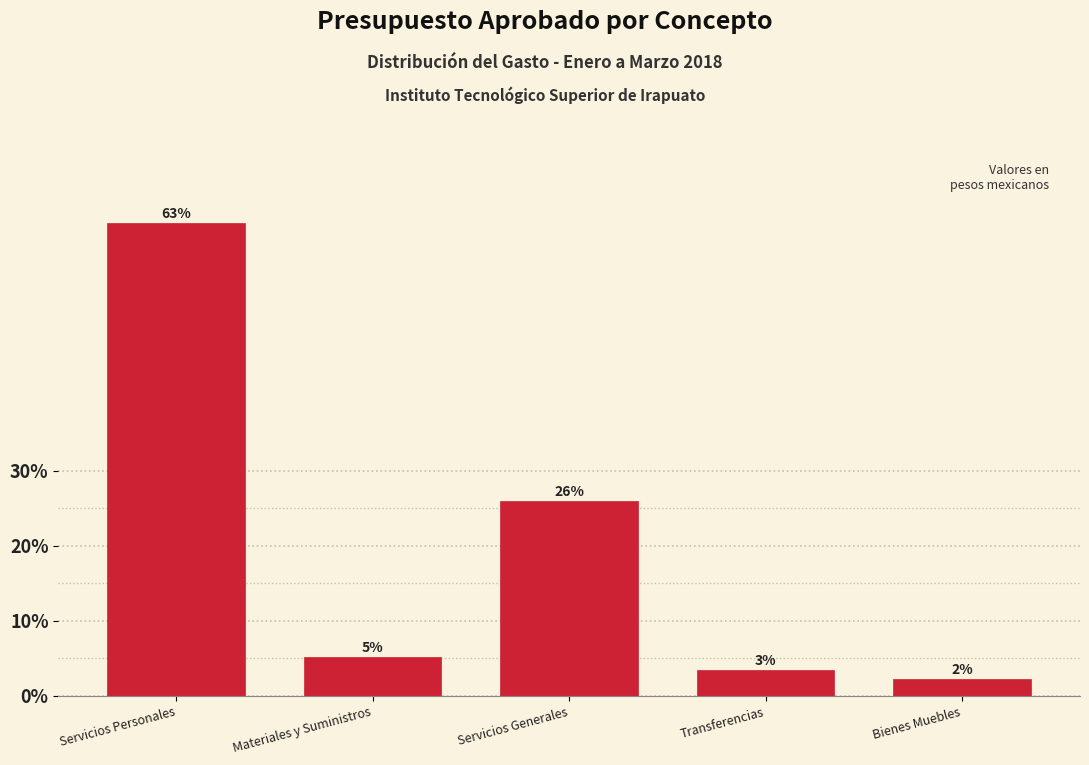

Are the bars horizontal?

No